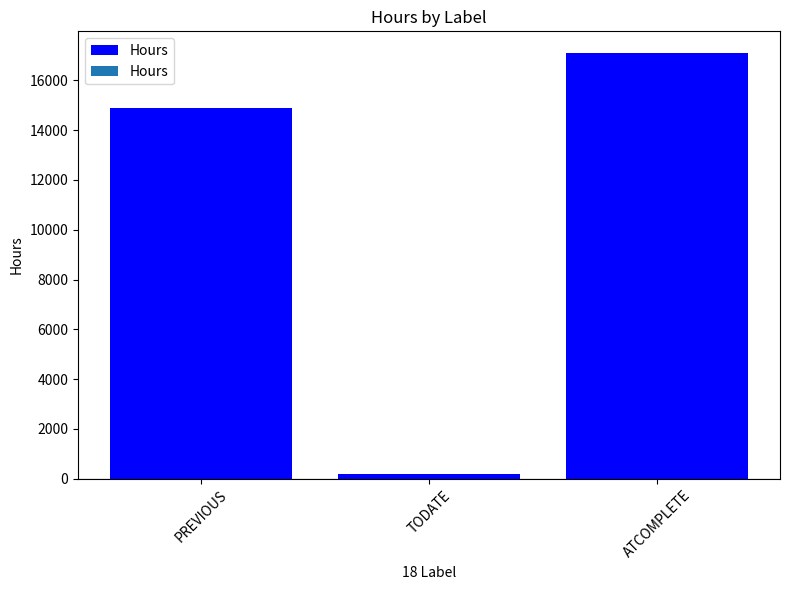

What is the change in value from PREVIOUS to ATCOMPLETE?

+2208